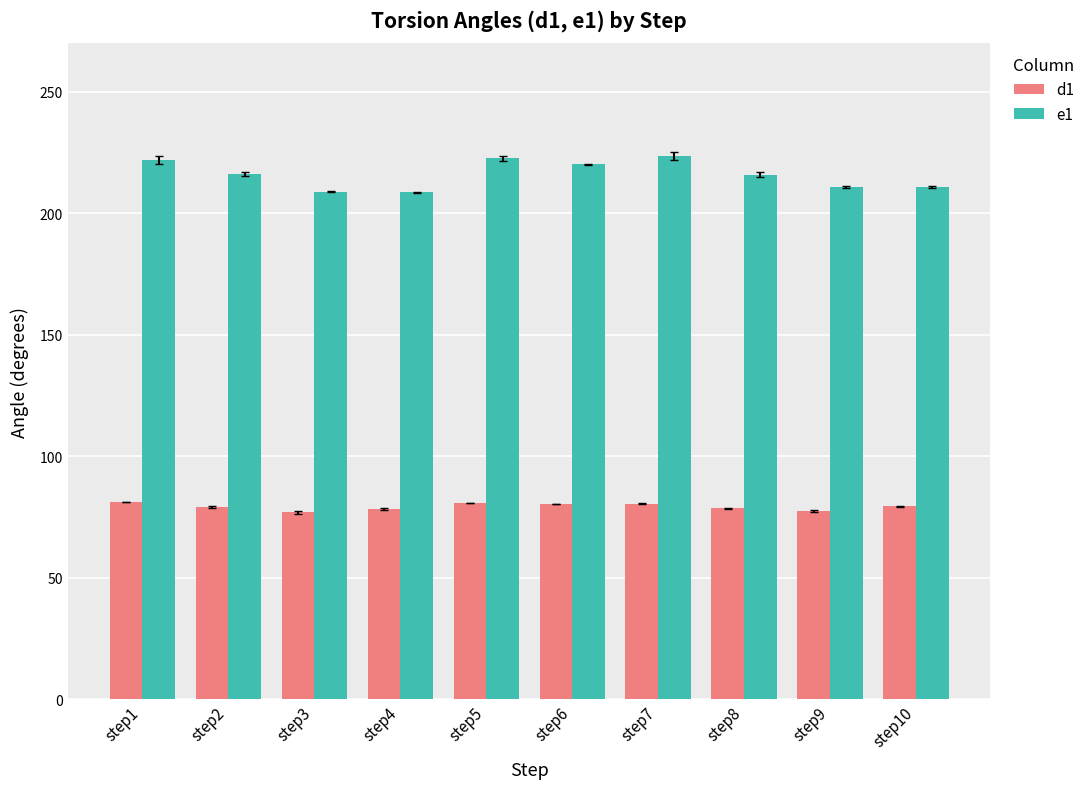

What is the maximum value shown in the chart?

223.6